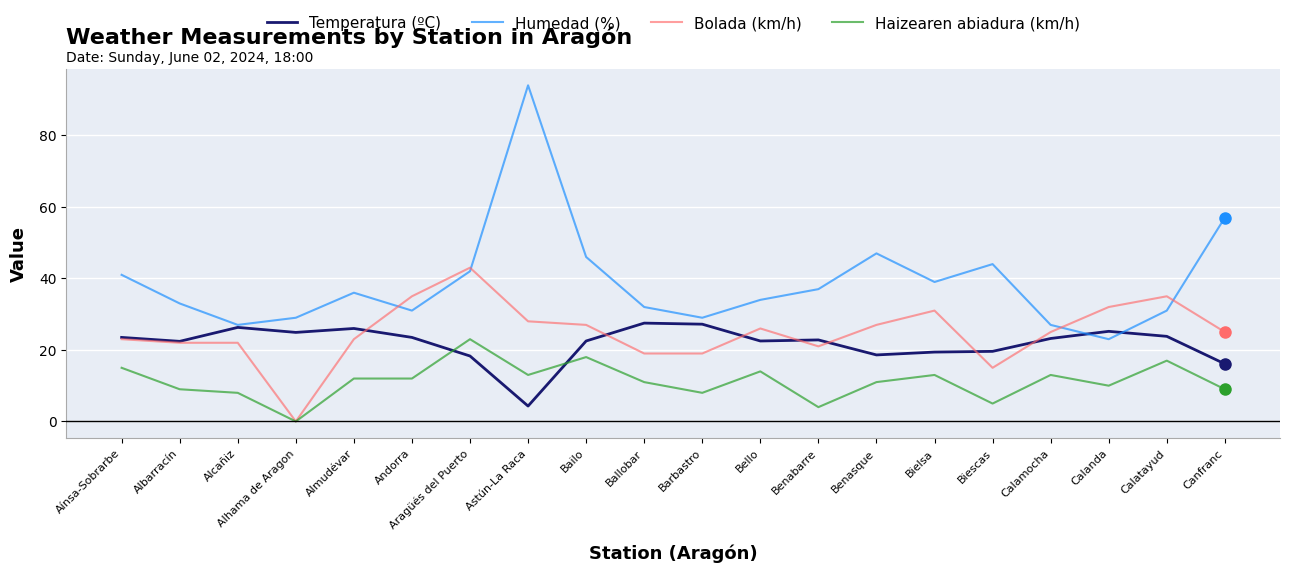

Which series has the largest range (max minus min)?

Humedad (%)